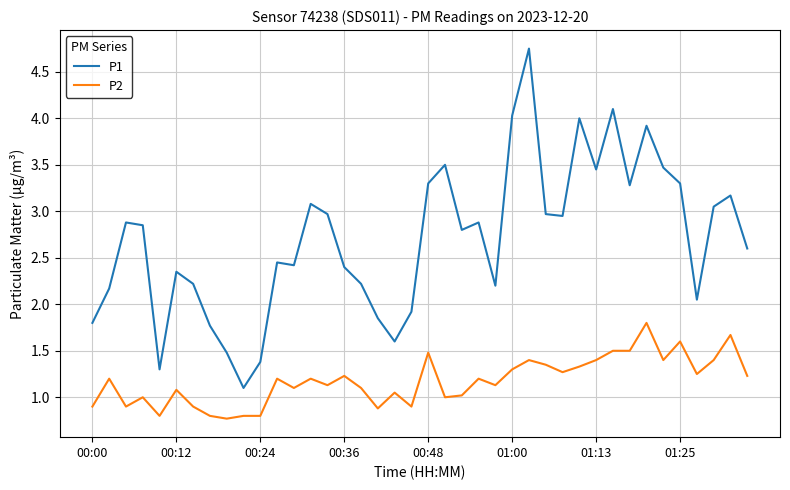

Which series has the largest total across all categories?

P1